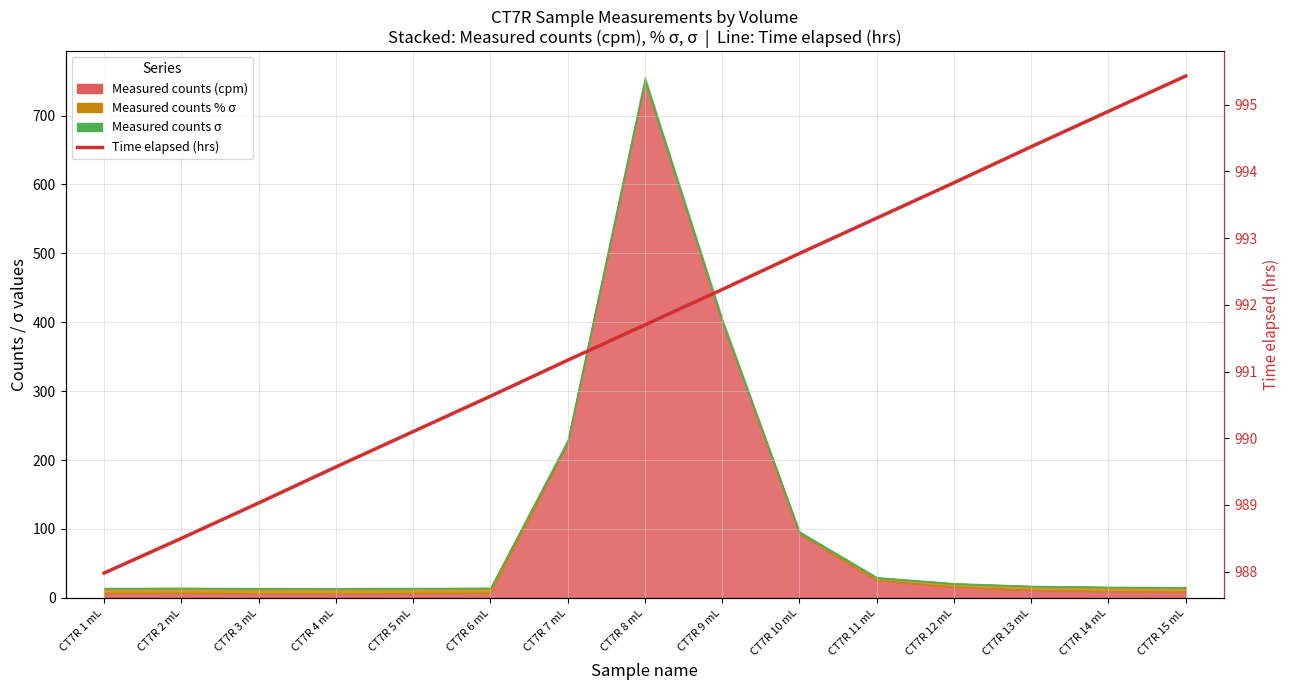

The value at CT7R 6 mL is 990.6. True or false?

True